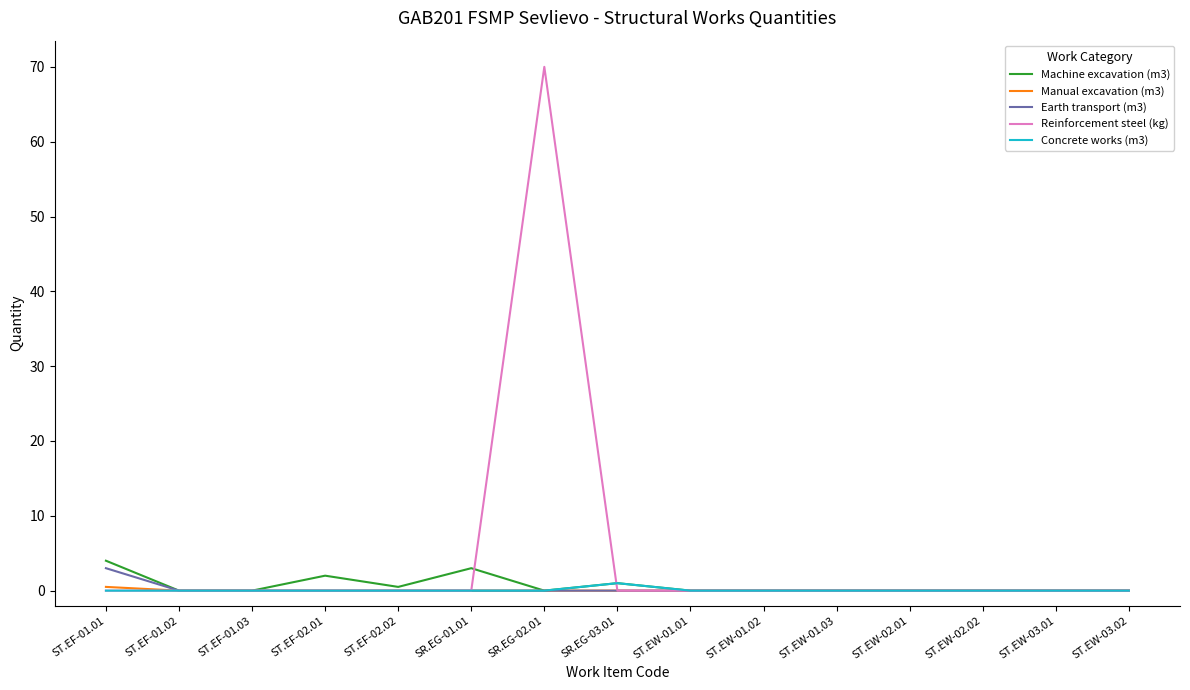

What position from the left is ST.EW-03.01?

14